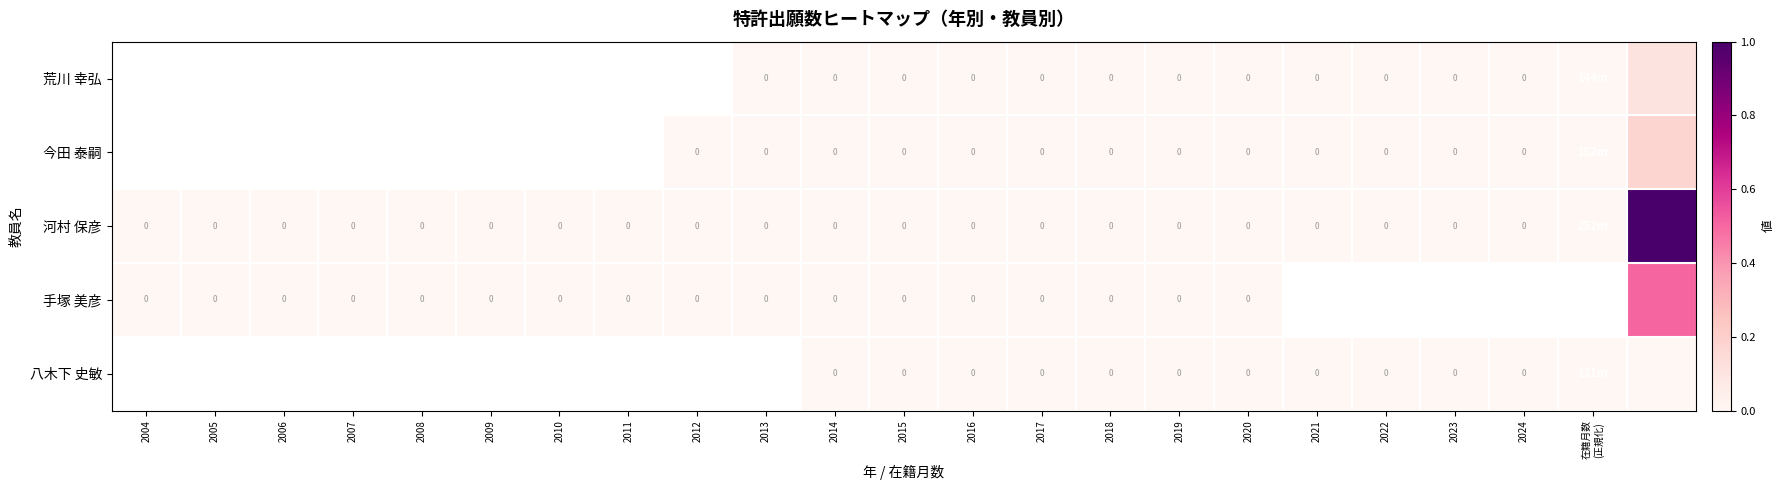

Where is 河村 保彦 nearest to the value 0?

2004